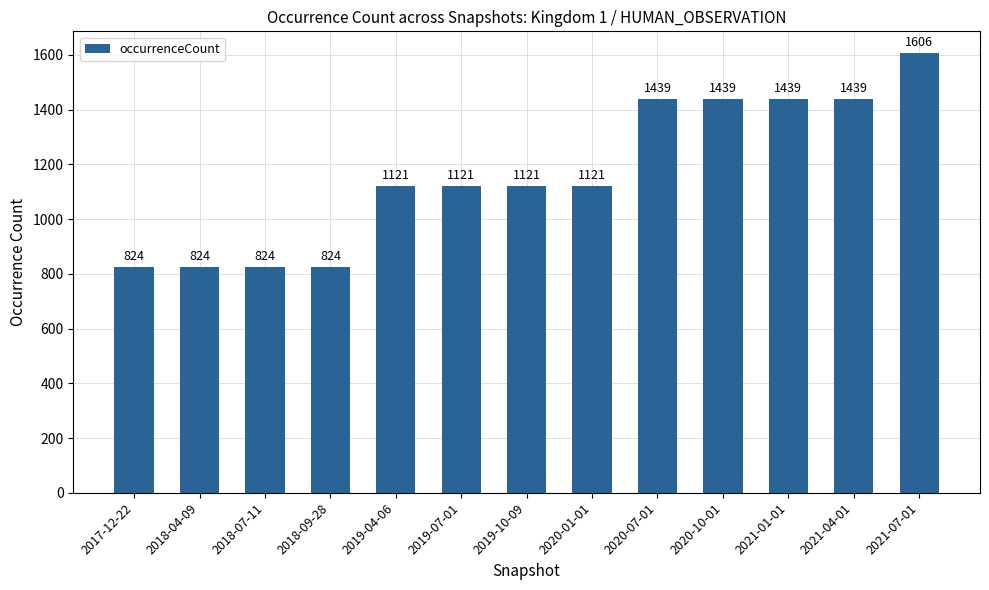

What is the label of the 7th bar from the left?

2019-10-09